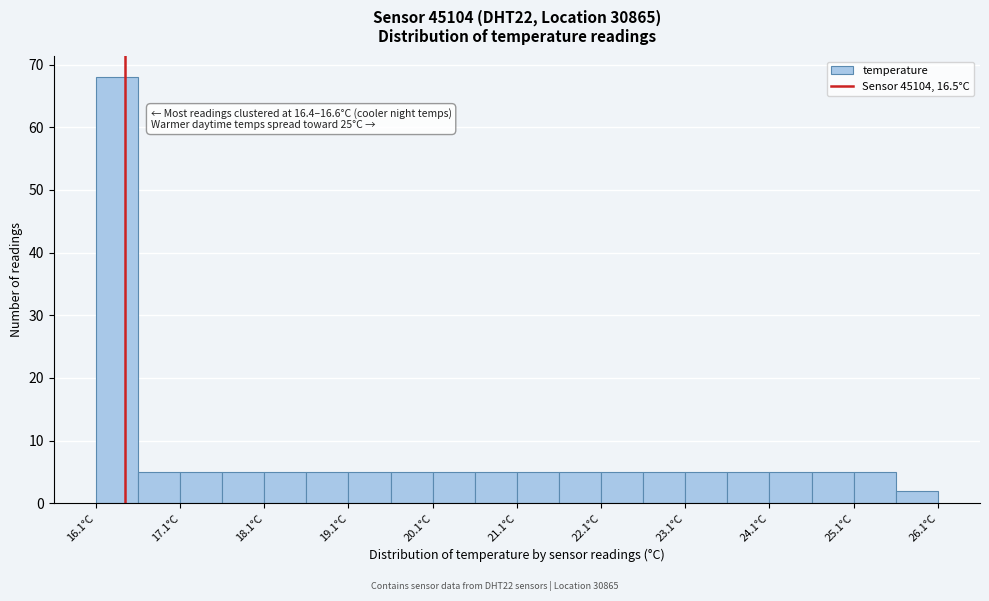

Which range on the x-axis has the tallest bar?

16.15 to 16.65